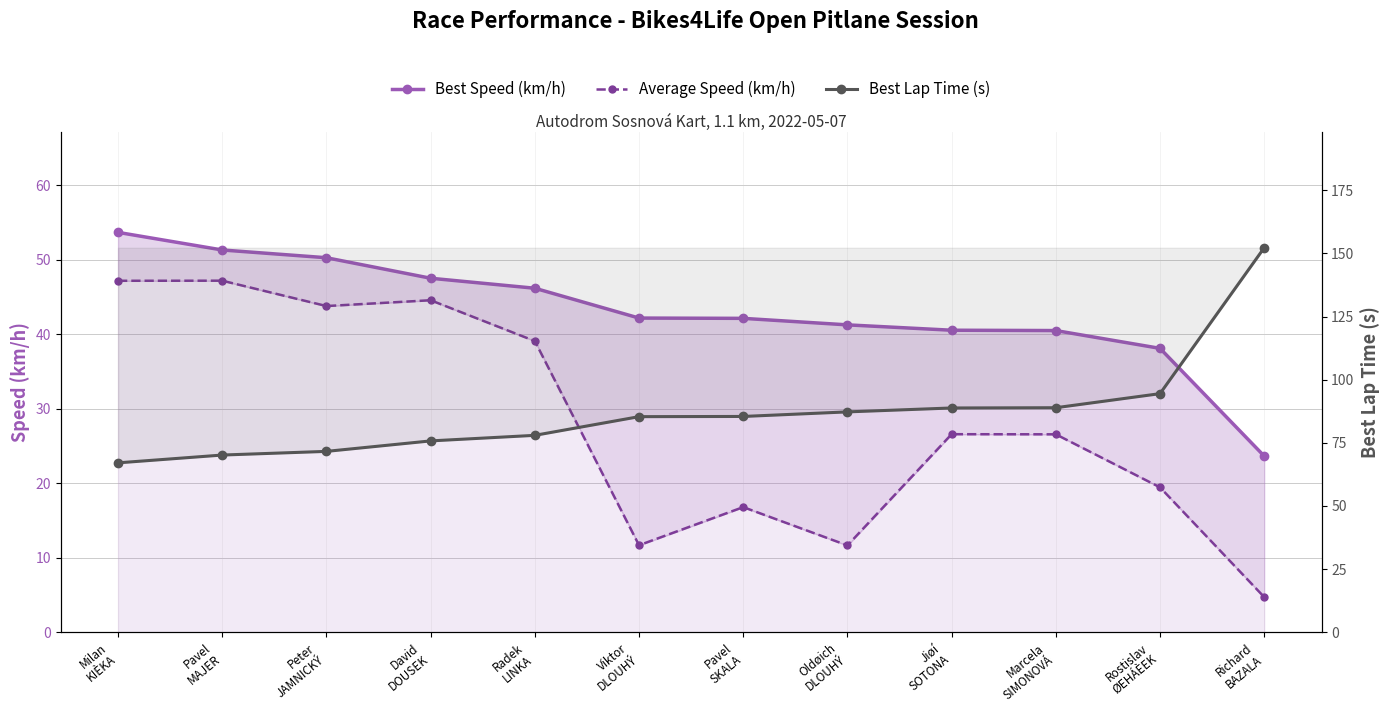

What is the difference between the highest and lowest values at Milan
KIÈKA?

19.9